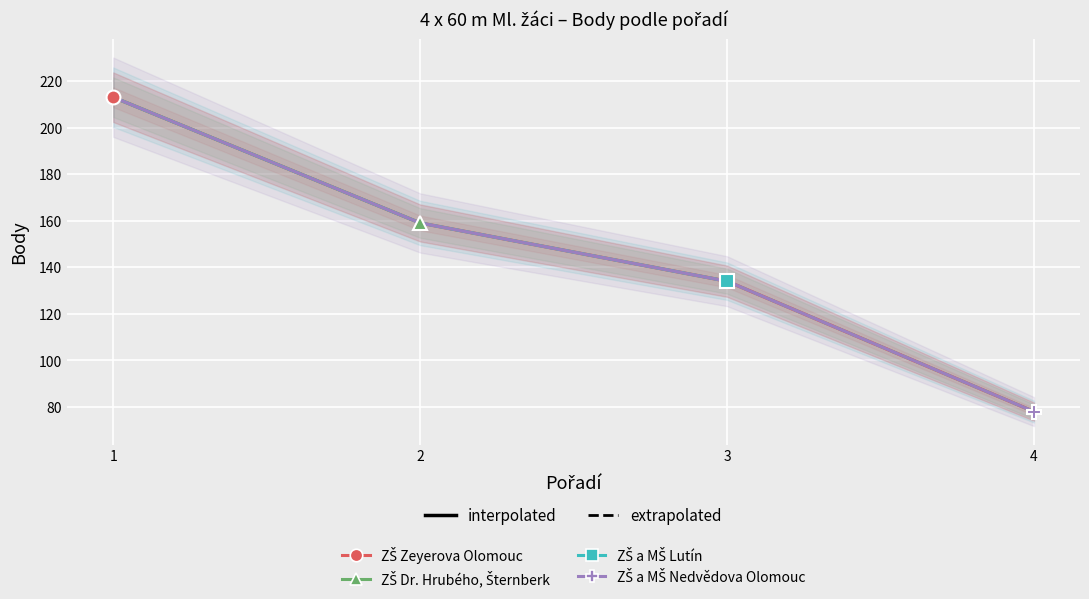

What is the maximum value shown in the chart?

213